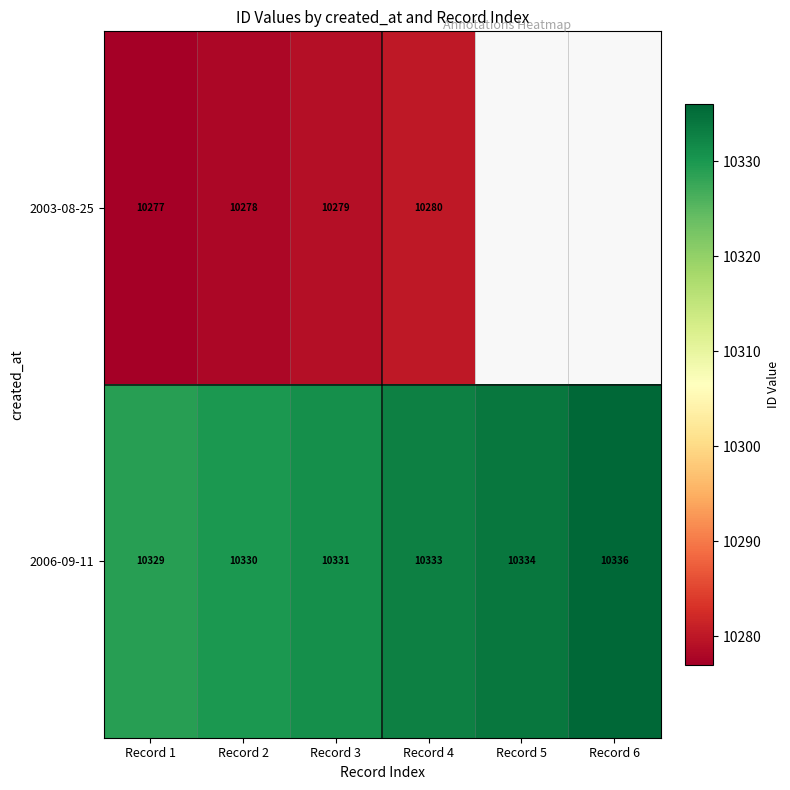

The 2003-08-25 series shows 2754.5 at Record 4. True or false?

False